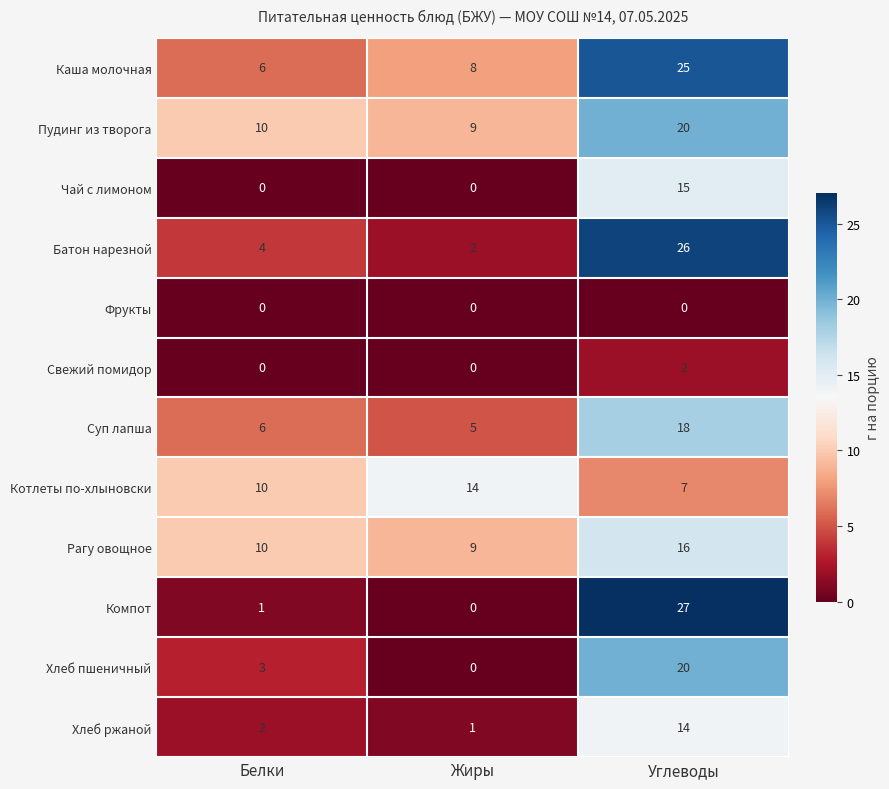

Which category has the highest value in the Пудинг из творога series?

Углеводы